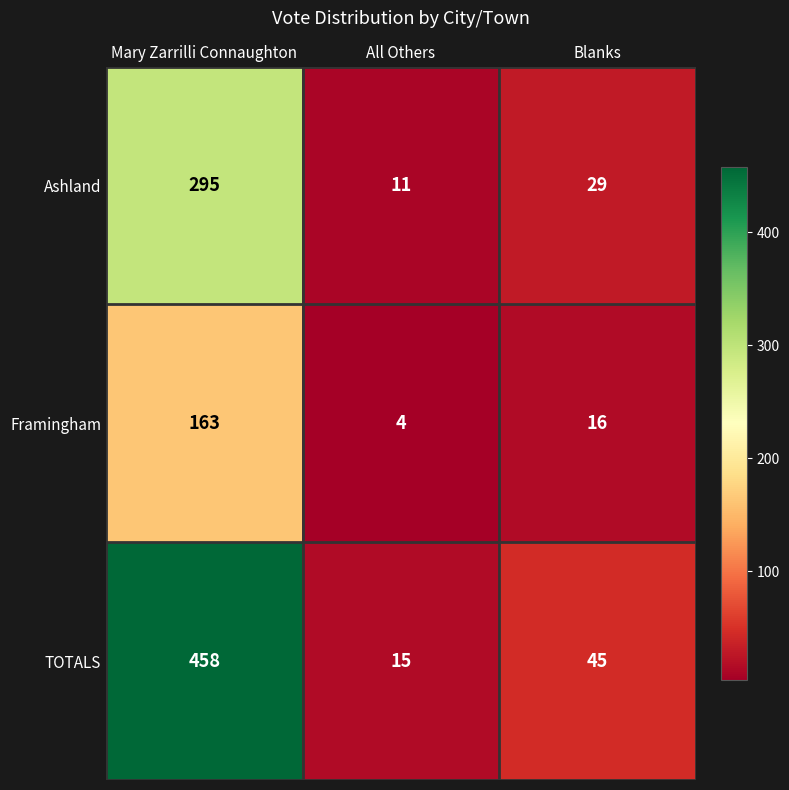

List the series in order of their peak value, highest first.

TOTALS, Ashland, Framingham